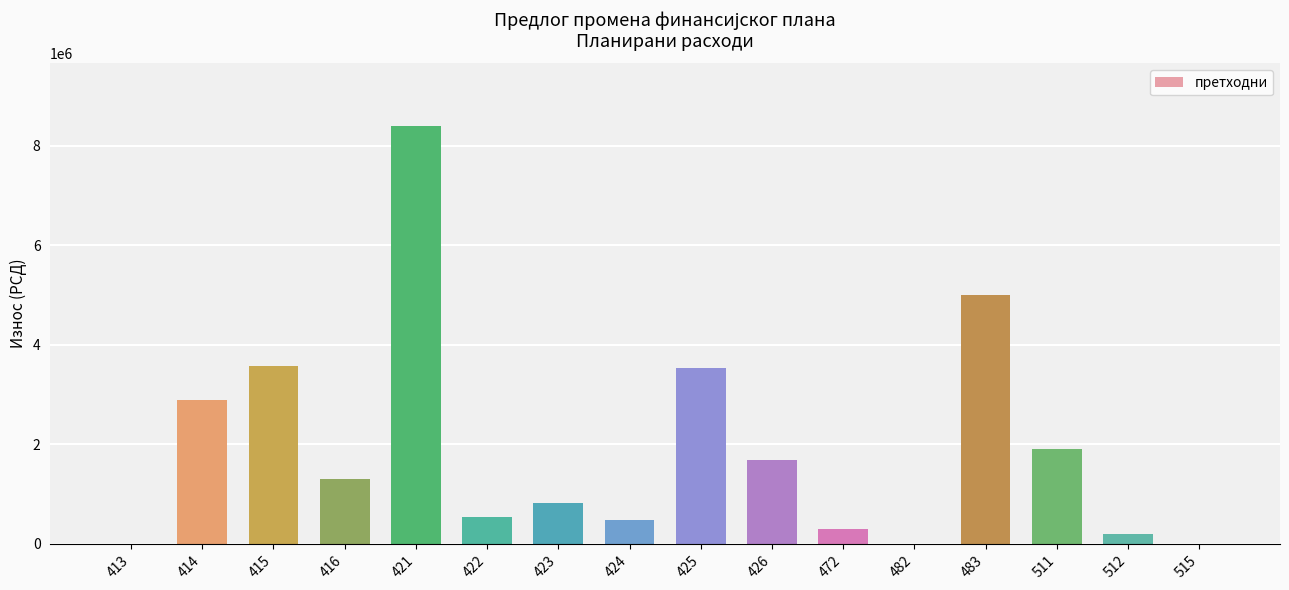

What is the change in value from 421 to 424?

-7910000